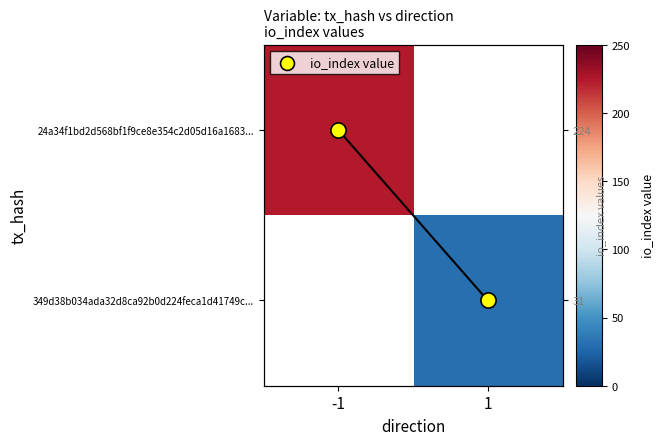

Is it true that 24a34f1bd2d568bf1f9ce8e354c2d05d16a1683... equals 319.9 at -1?

False